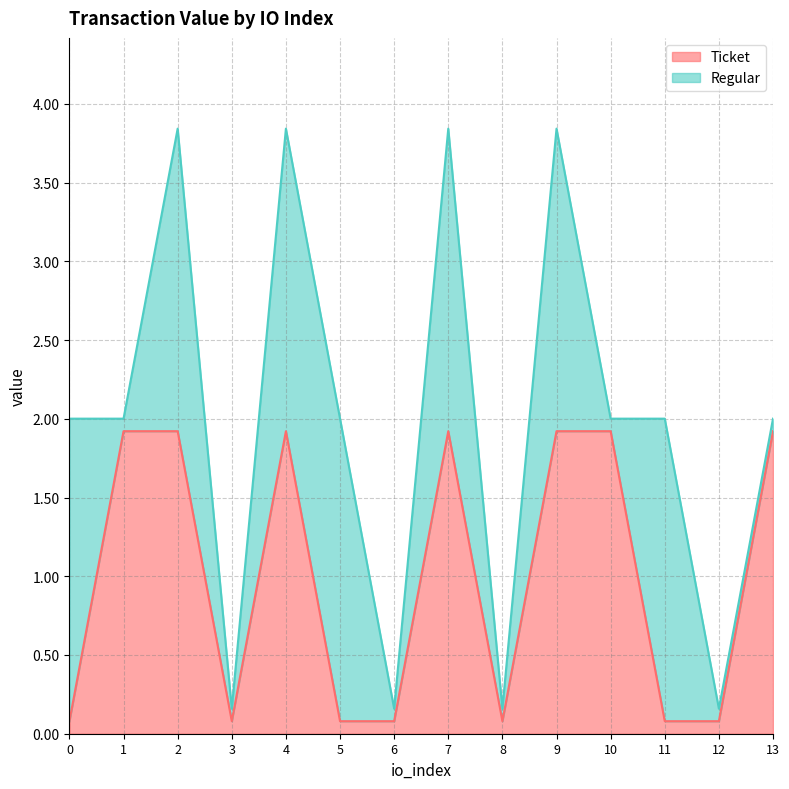

True or false: there are more than 0 points higher than both neighbors.

True